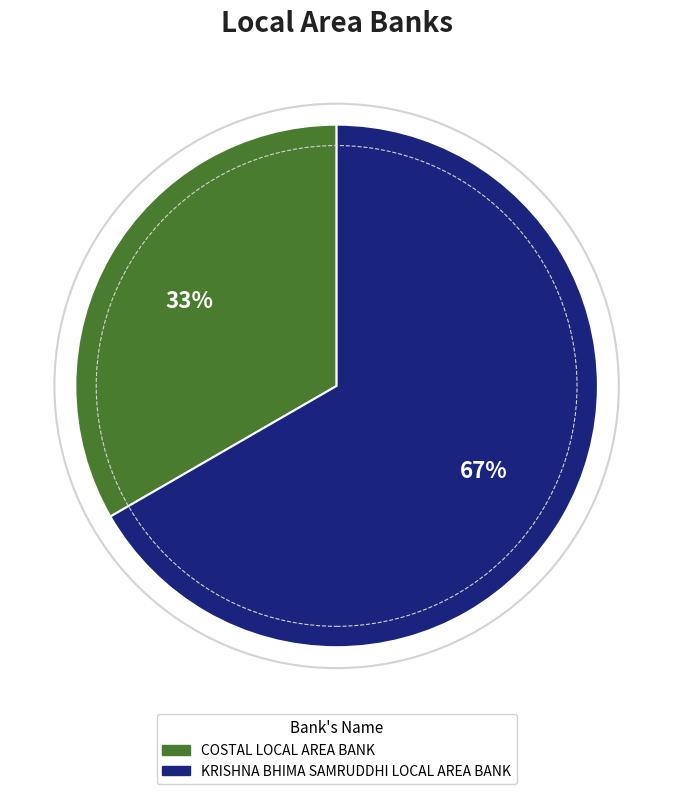

Is there a majority slice in this chart?

Yes